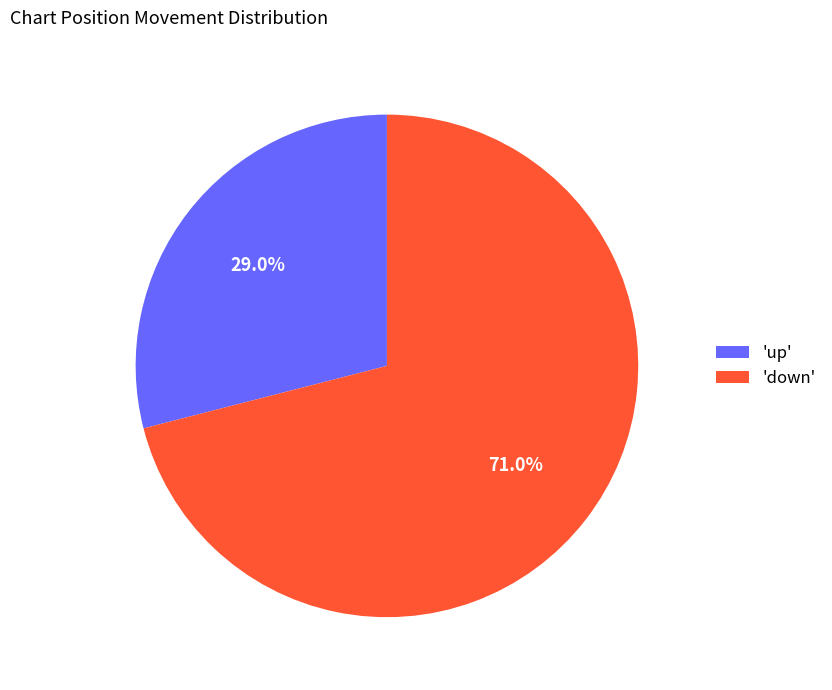

What is the smallest slice in the pie chart?

'up'